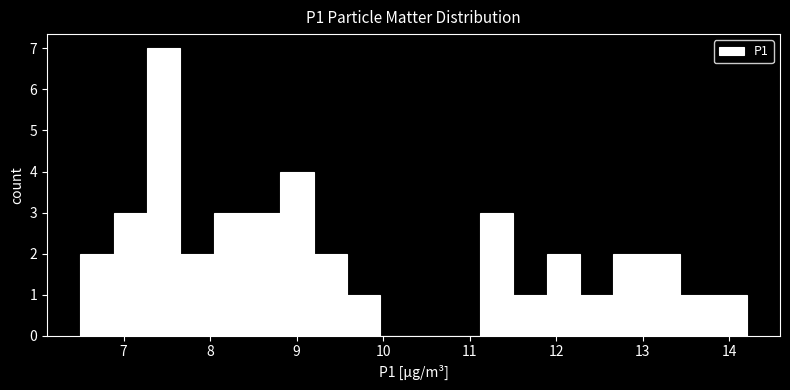

Read against the x-axis, roughly where is the centre of the tallest bar?

7.5